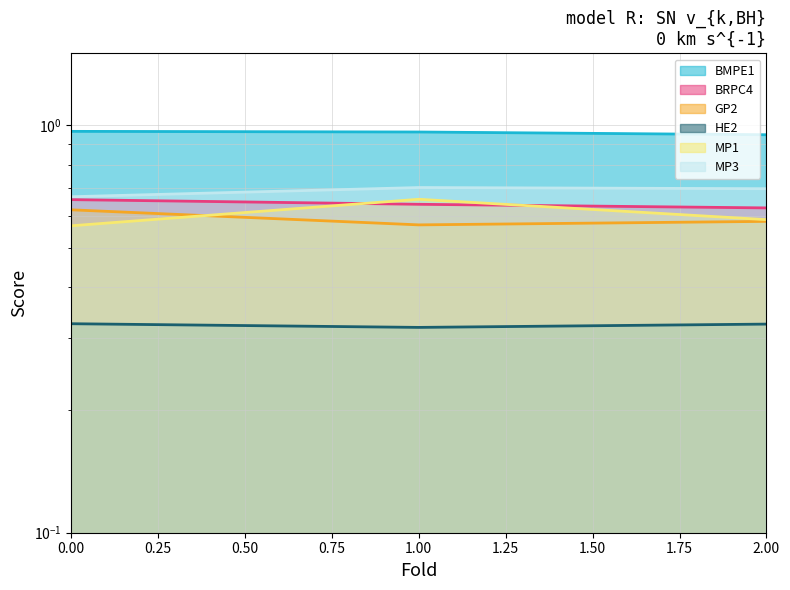

How many categories are shown in the chart?

3